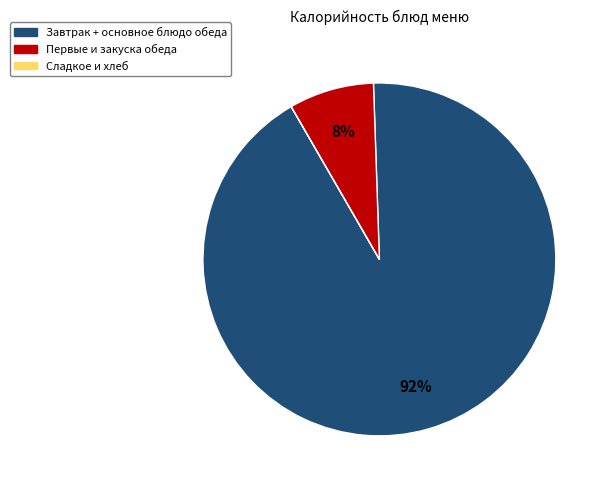

To the nearest percent, what is the average slice percentage?

33%